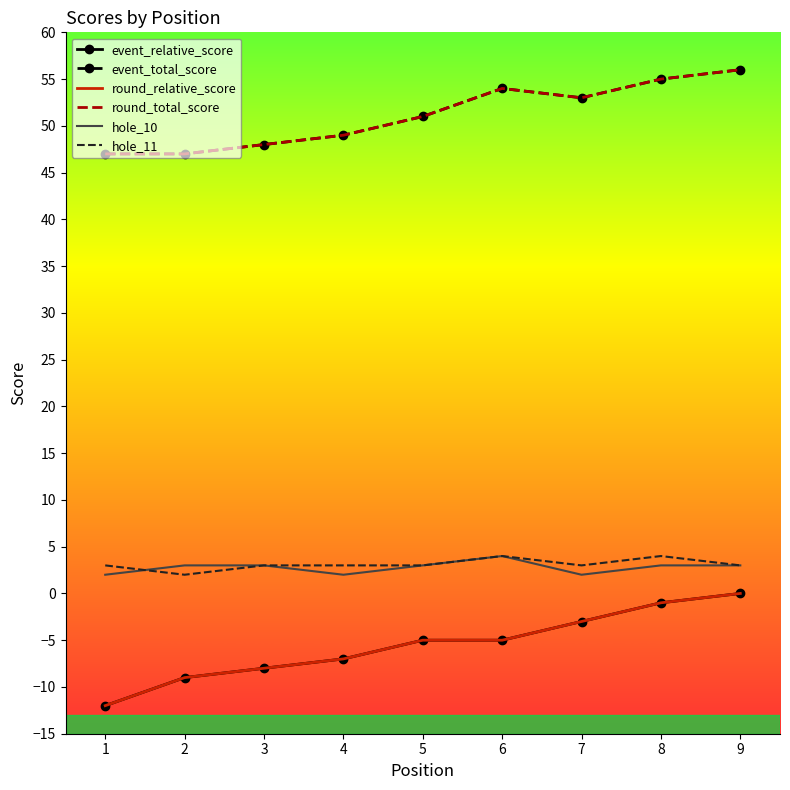

What are all the series names shown in the legend?

event_relative_score, event_total_score, round_relative_score, round_total_score, hole_10, hole_11